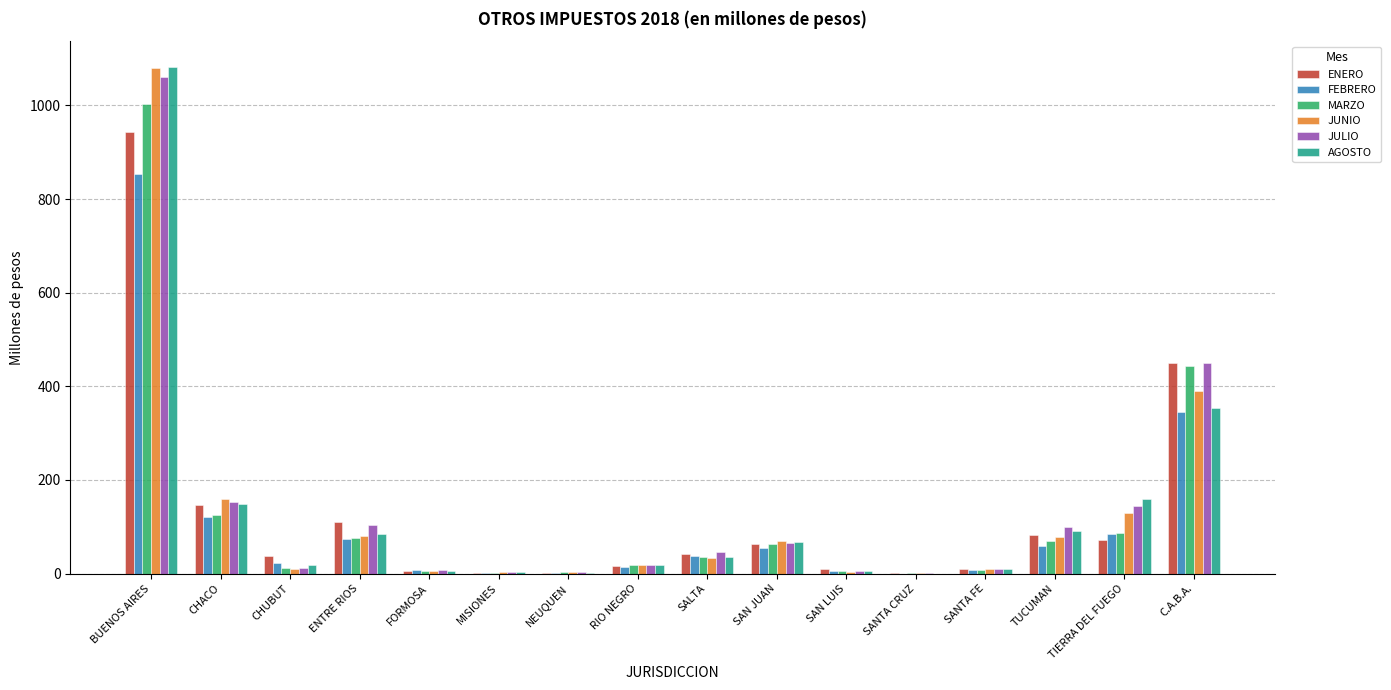

At which label does ENERO first exceed 42?

BUENOS AIRES